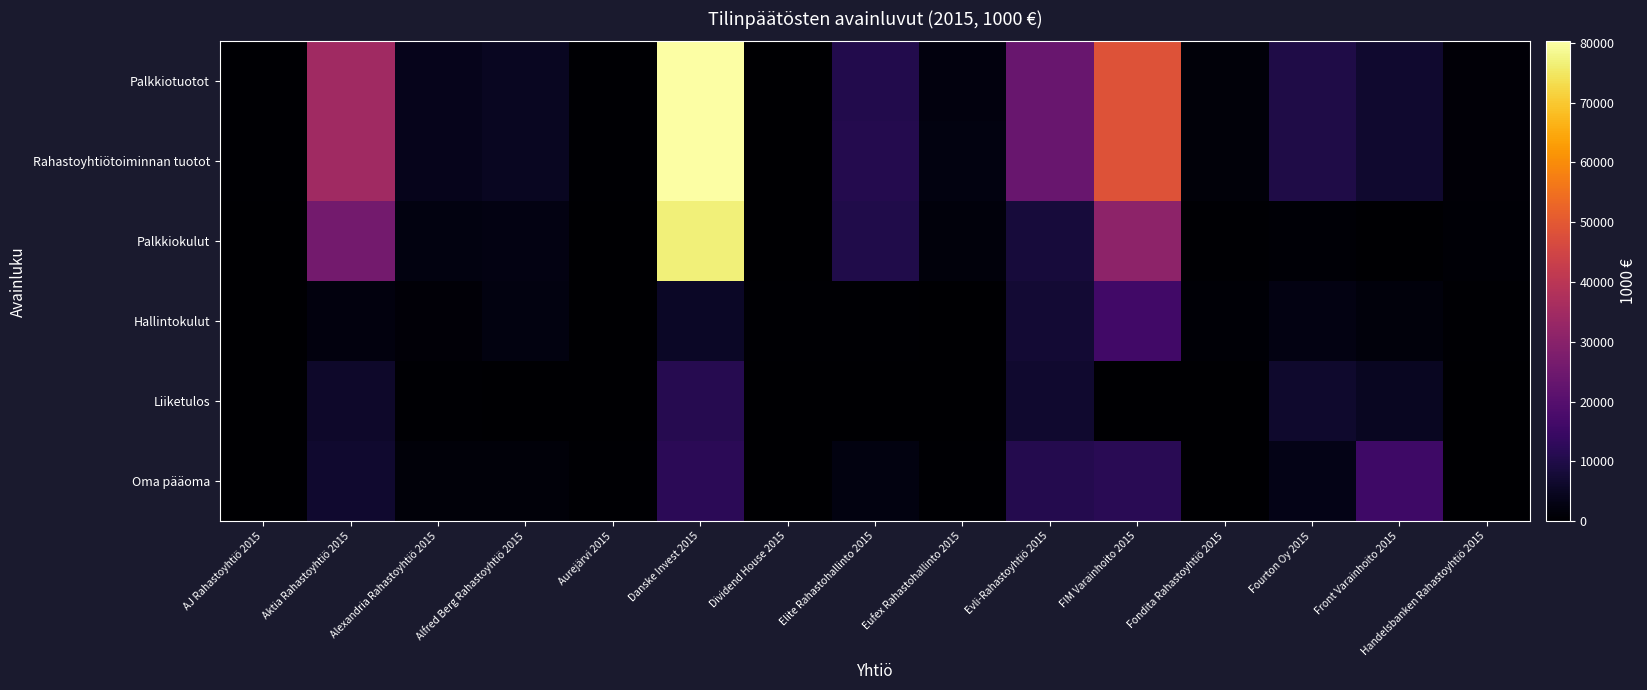

Reading right to left, what are all the values shown in this chart?

Palkkiotuotot: Handelsbanken Rahastoyhtiö 2015=1237.4	Front Varainhoito 2015=6710.8	Fourton Oy 2015=9942.1	Fondita Rahastoyhtiö 2015=1455.3	FIM Varainhoito 2015=48321.5	Evli-Rahastoyhtiö 2015=23604.7	Eufex Rahastohallinto 2015=2089.3	Elite Rahastohallinto 2015=10468.0	Dividend House 2015=298.6	Danske Invest 2015=93040.0	Aurejärvi 2015=328.8	Alfred Berg Rahastoyhtiö 2015=4965.5	Alexandria Rahastoyhtiö 2015=4041.7	Aktia Rahastoyhtiö 2015=34499.4	AJ Rahastoyhtiö 2015=350.4
Rahastoyhtiötoiminnan tuotot: Handelsbanken Rahastoyhtiö 2015=1237.4	Front Varainhoito 2015=6787.6	Fourton Oy 2015=9943.6	Fondita Rahastoyhtiö 2015=1455.4	FIM Varainhoito 2015=48504.3	Evli-Rahastoyhtiö 2015=23580.6	Eufex Rahastohallinto 2015=2284.7	Elite Rahastohallinto 2015=10959.0	Dividend House 2015=300.4	Danske Invest 2015=93071.9	Aurejärvi 2015=328.8	Alfred Berg Rahastoyhtiö 2015=4965.5	Alexandria Rahastoyhtiö 2015=4048.7	Aktia Rahastoyhtiö 2015=34549.3	AJ Rahastoyhtiö 2015=350.4
Palkkiokulut: Handelsbanken Rahastoyhtiö 2015=741.7	Front Varainhoito 2015=215.2	Fourton Oy 2015=742.7	Fondita Rahastoyhtiö 2015=533.4	FIM Varainhoito 2015=30932.0	Evli-Rahastoyhtiö 2015=8242.4	Eufex Rahastohallinto 2015=1745.0	Elite Rahastohallinto 2015=10051.0	Dividend House 2015=9.8	Danske Invest 2015=76630.8	Aurejärvi 2015=18.4	Alfred Berg Rahastoyhtiö 2015=2725.9	Alexandria Rahastoyhtiö 2015=2218.9	Aktia Rahastoyhtiö 2015=25776.5	AJ Rahastoyhtiö 2015=135.3
Hallintokulut: Handelsbanken Rahastoyhtiö 2015=397.7	Front Varainhoito 2015=1676.7	Fourton Oy 2015=2672.9	Fondita Rahastoyhtiö 2015=664.7	FIM Varainhoito 2015=16260.9	Evli-Rahastoyhtiö 2015=7376.5	Eufex Rahastohallinto 2015=271.4	Elite Rahastohallinto 2015=608.0	Dividend House 2015=382.8	Danske Invest 2015=5442.9	Aurejärvi 2015=111.0	Alfred Berg Rahastoyhtiö 2015=2384.8	Alexandria Rahastoyhtiö 2015=1116.2	Aktia Rahastoyhtiö 2015=2025.1	AJ Rahastoyhtiö 2015=159.4
Liiketulos: Handelsbanken Rahastoyhtiö 2015=67.6	Front Varainhoito 2015=4704.7	Fourton Oy 2015=6273.1	Fondita Rahastoyhtiö 2015=159.0	FIM Varainhoito 2015=-720.1	Evli-Rahastoyhtiö 2015=6660.7	Eufex Rahastohallinto 2015=229.7	Elite Rahastohallinto 2015=24.0	Dividend House 2015=-96.1	Danske Invest 2015=10977.3	Aurejärvi 2015=156.1	Alfred Berg Rahastoyhtiö 2015=-298.7	Alexandria Rahastoyhtiö 2015=583.3	Aktia Rahastoyhtiö 2015=6151.2	AJ Rahastoyhtiö 2015=49.5
Oma pääoma: Handelsbanken Rahastoyhtiö 2015=204.3	Front Varainhoito 2015=15646.6	Fourton Oy 2015=3174.8	Fondita Rahastoyhtiö 2015=214.6	FIM Varainhoito 2015=11742.6	Evli-Rahastoyhtiö 2015=10704.8	Eufex Rahastohallinto 2015=568.6	Elite Rahastohallinto 2015=2412.0	Dividend House 2015=281.2	Danske Invest 2015=12139.5	Aurejärvi 2015=336.4	Alfred Berg Rahastoyhtiö 2015=1430.7	Alexandria Rahastoyhtiö 2015=1312.5	Aktia Rahastoyhtiö 2015=6856.4	AJ Rahastoyhtiö 2015=291.6